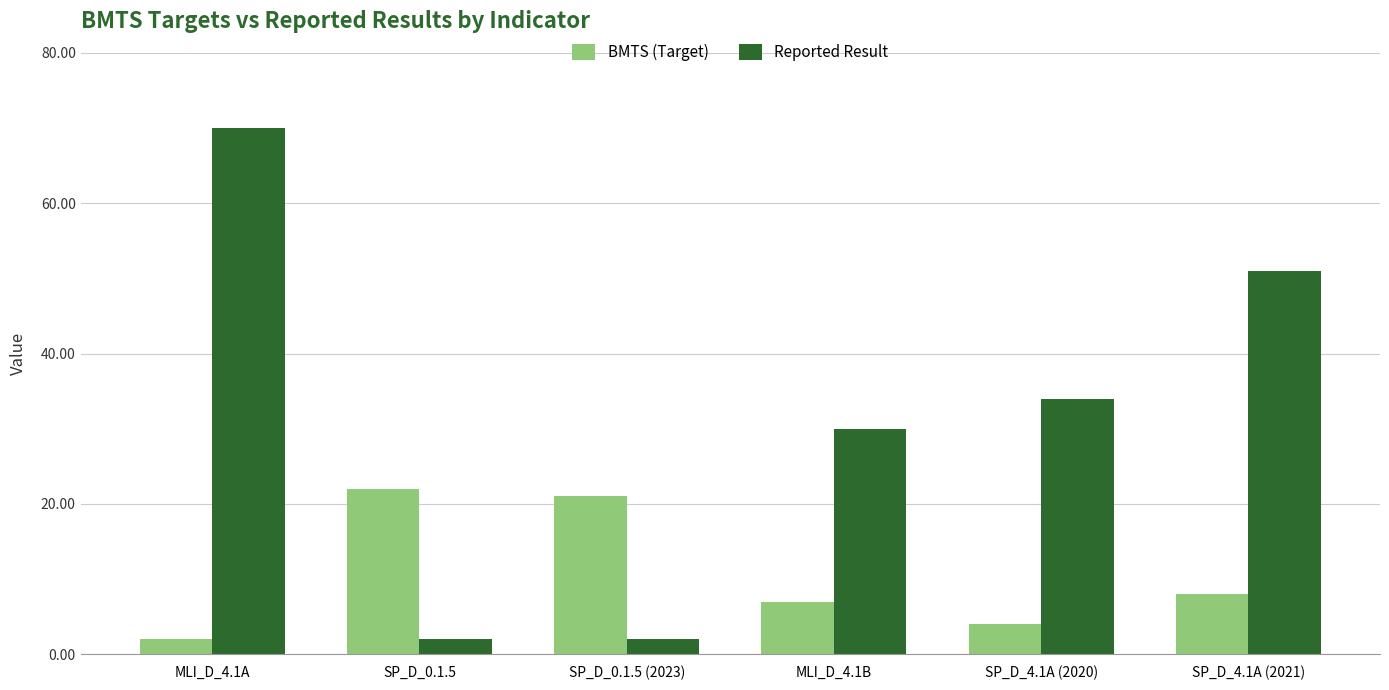

Reading right to left, what are all the values shown in this chart?

BMTS (Target): SP_D_4.1A (2021)=8	SP_D_4.1A (2020)=4	MLI_D_4.1B=7	SP_D_0.1.5 (2023)=21	SP_D_0.1.5=22	MLI_D_4.1A=2
Reported Result: SP_D_4.1A (2021)=51	SP_D_4.1A (2020)=34	MLI_D_4.1B=30	SP_D_0.1.5 (2023)=2	SP_D_0.1.5=2	MLI_D_4.1A=70